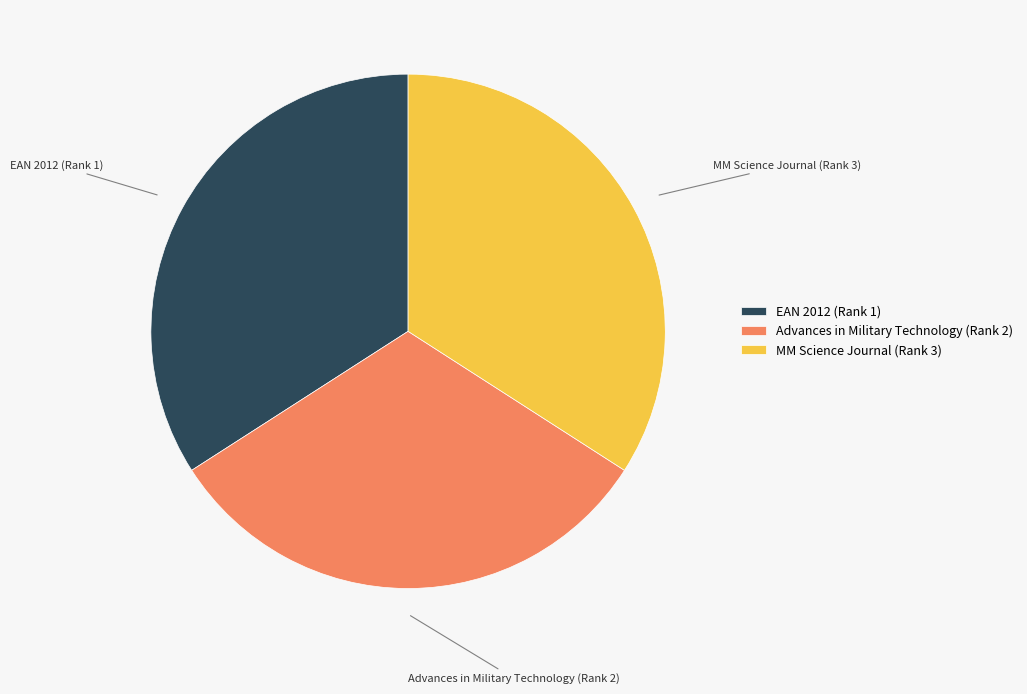

Is it true that Advances in Military Technology (Rank 2) is 19% of the pie?

False